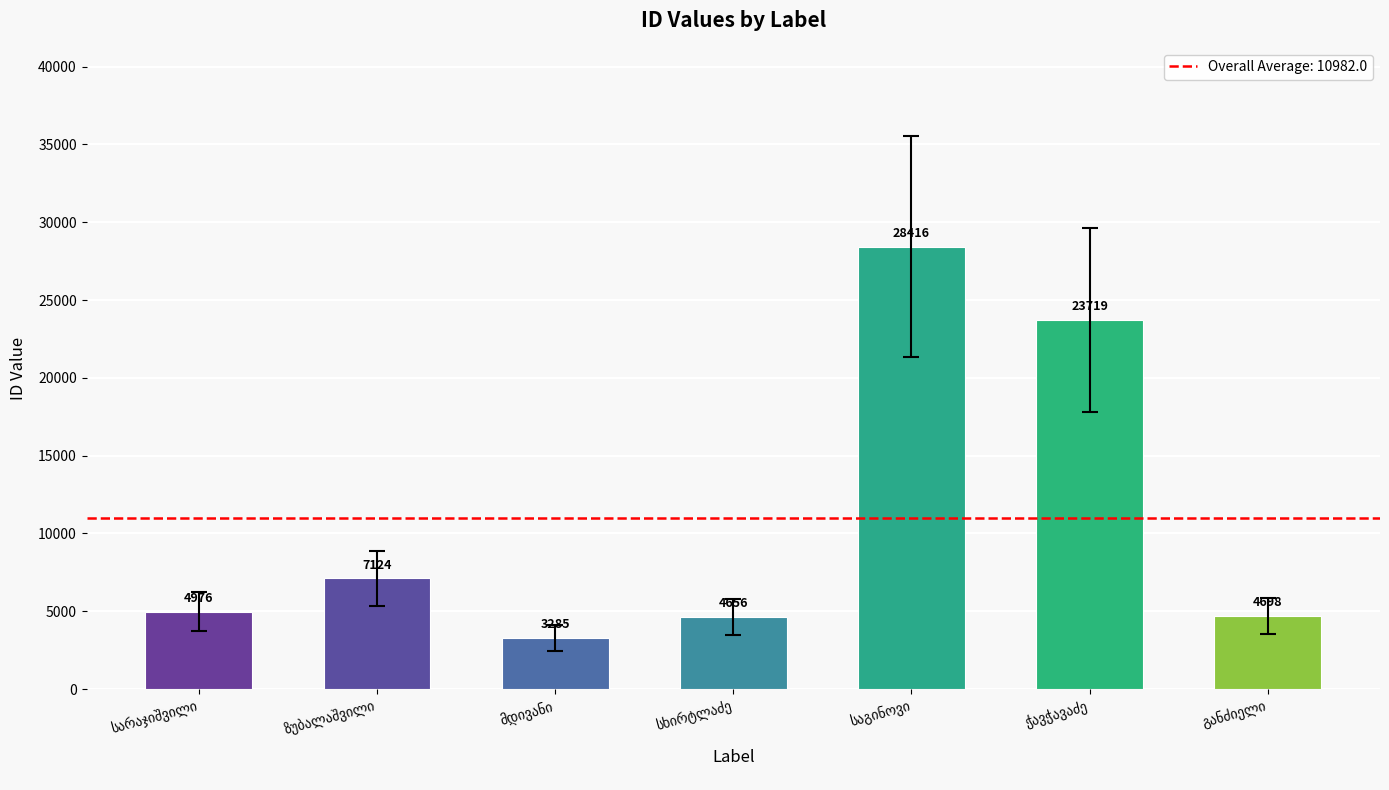

What is the value of the 4th bar from the left?

4656